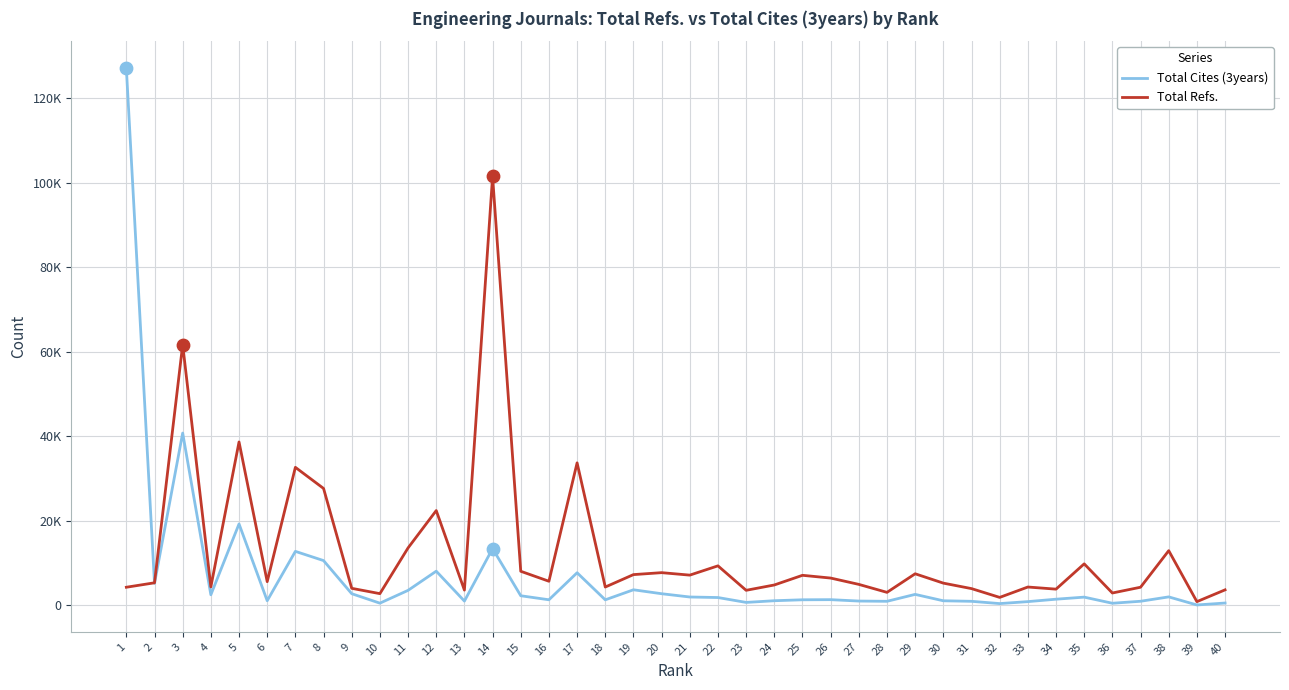

What are all the series names shown in the legend?

Total Cites (3years), Total Refs.